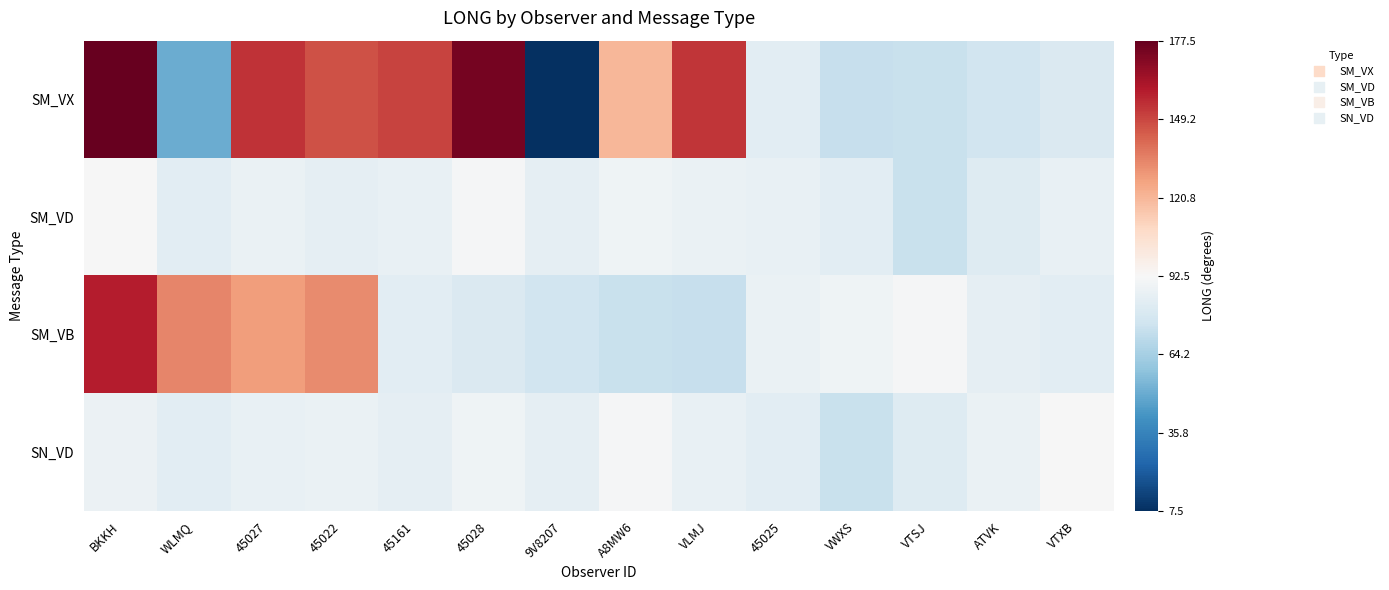

At 45028, list the series in order from largest to smallest.

SM_VX, SM_VD, SN_VD, SM_VB